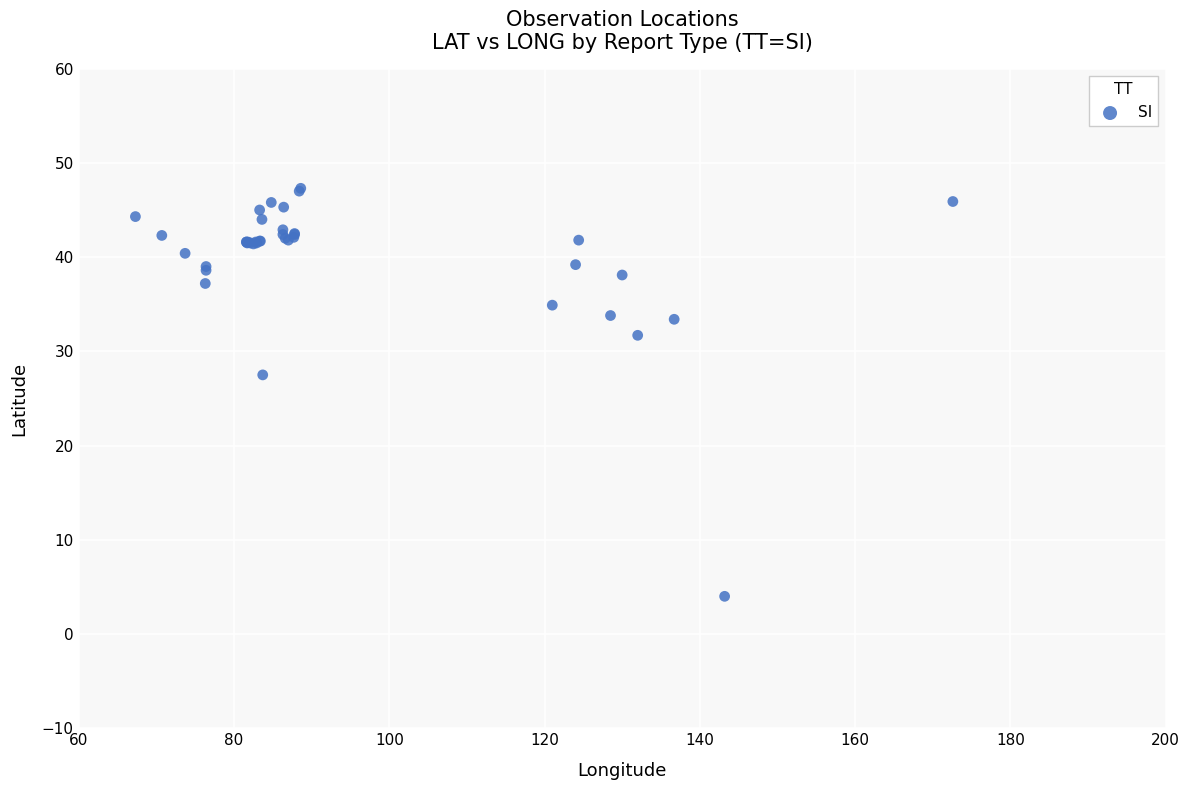

What Y value in the scatter plot is closest to 25?

27.5